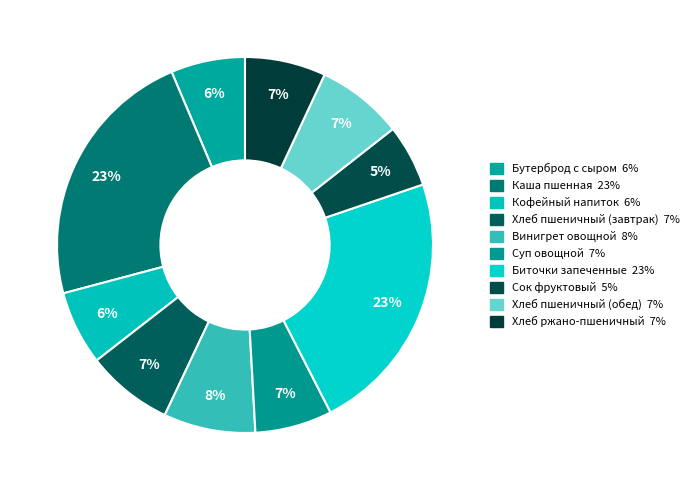

How many segments does this pie chart have?

10